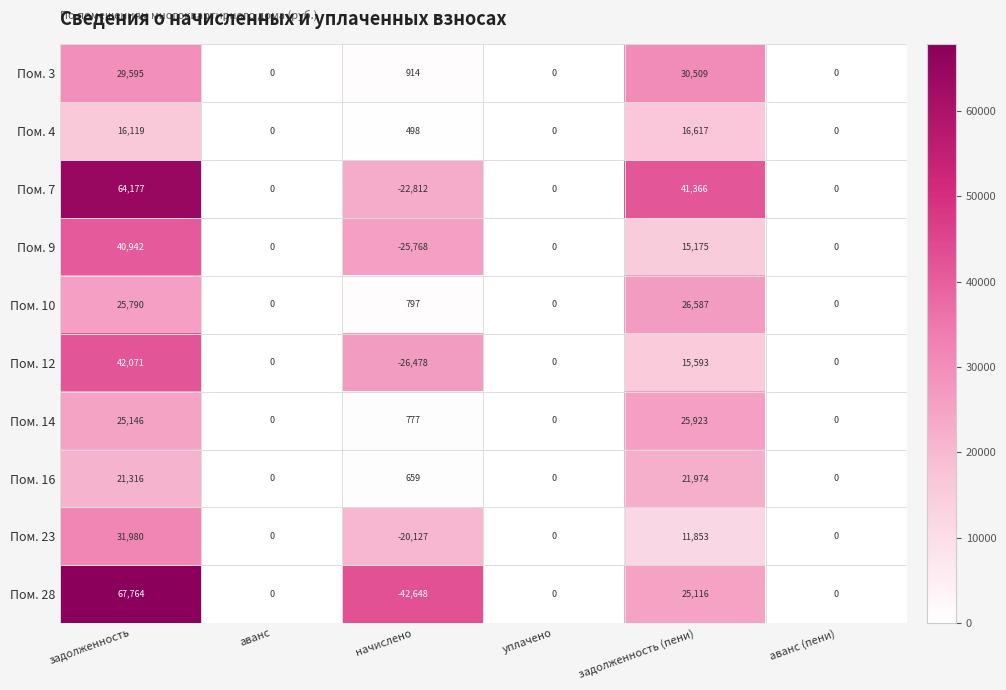

What is the sum of all Пом. 14 values?

51846